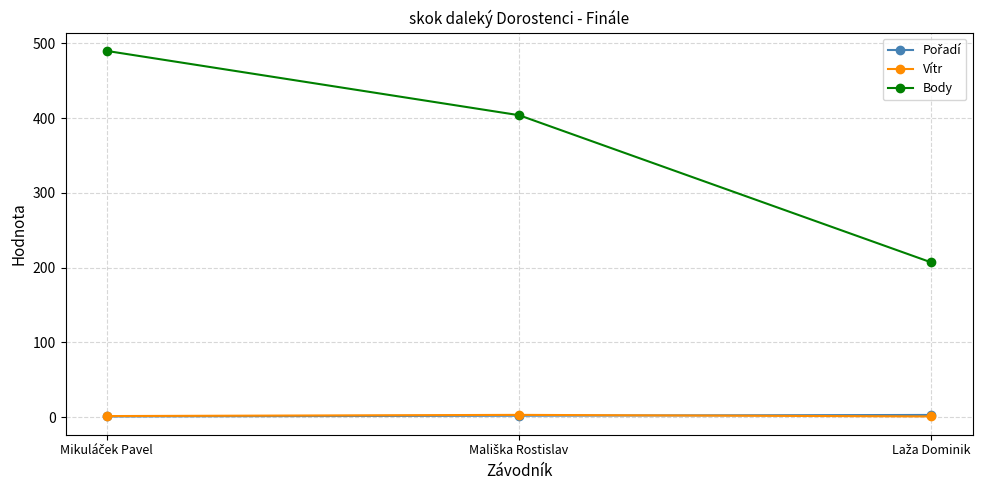

Which series has the largest total across all categories?

Body